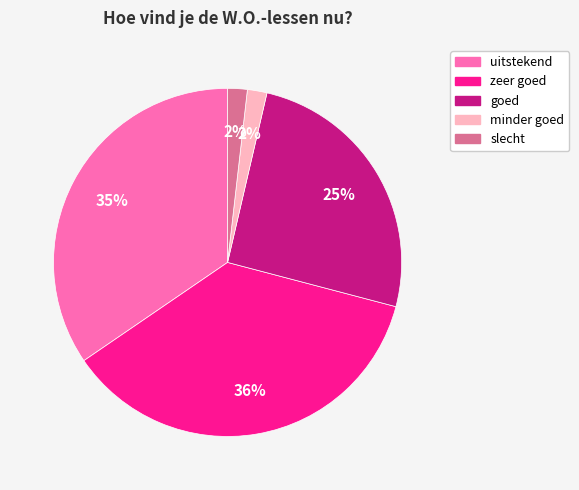

Which category has the biggest portion of the pie?

zeer goed